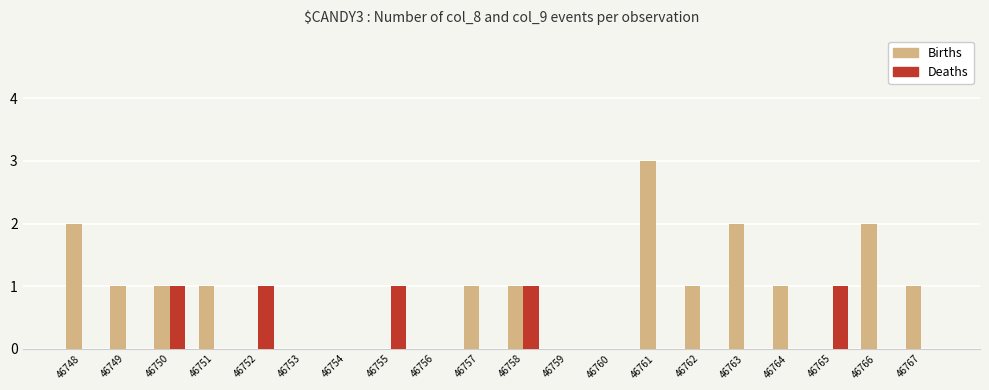

What is the sum of the Deaths values at 46764 and 46758?

1